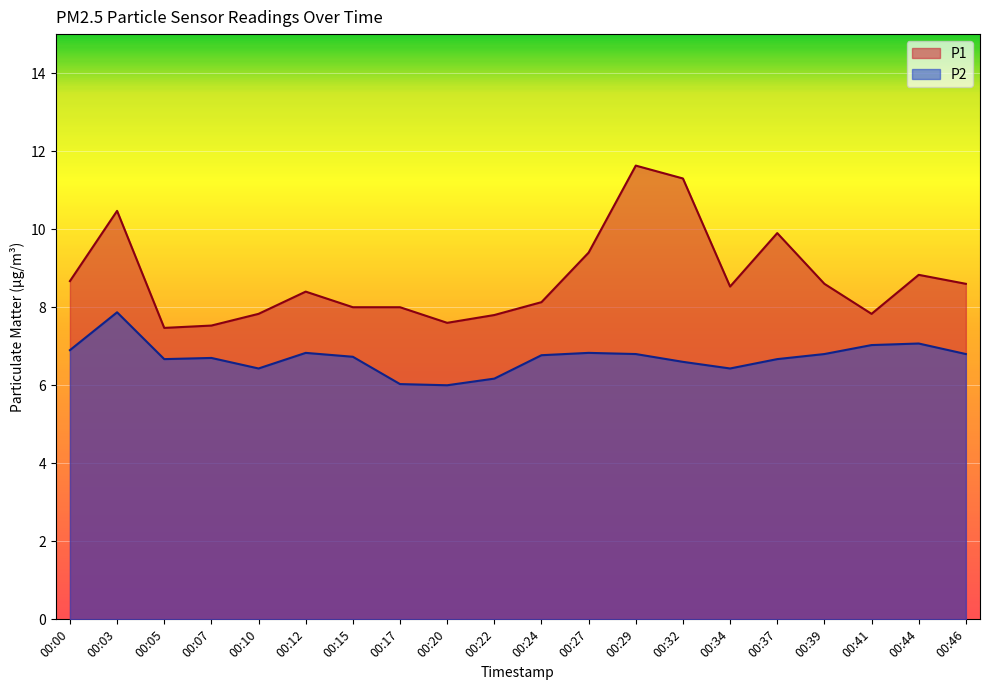

True or false: P2 has more than 1 points higher than both neighbors.

True